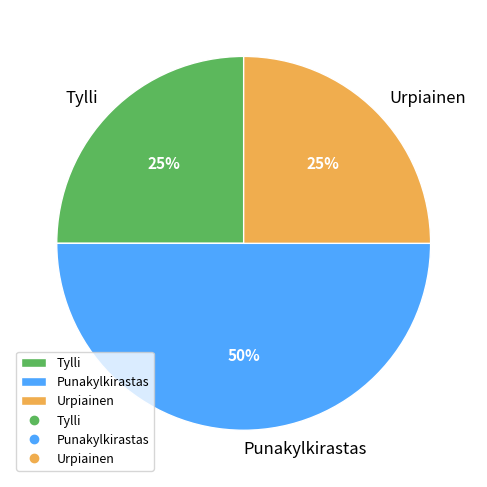

How many slices are in this pie chart?

3